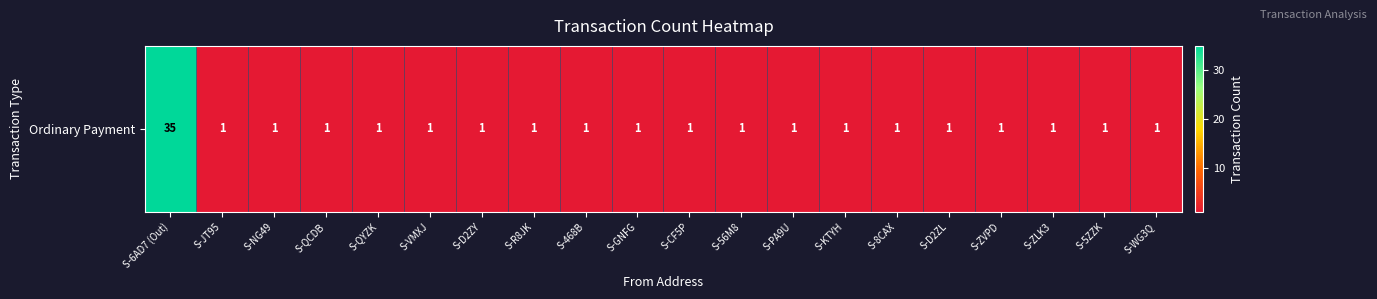

Reading right to left, what are all the values shown in this chart?

1	1	1	1	1	1	1	1	1	1	1	1	1	1	1	1	1	1	1	35